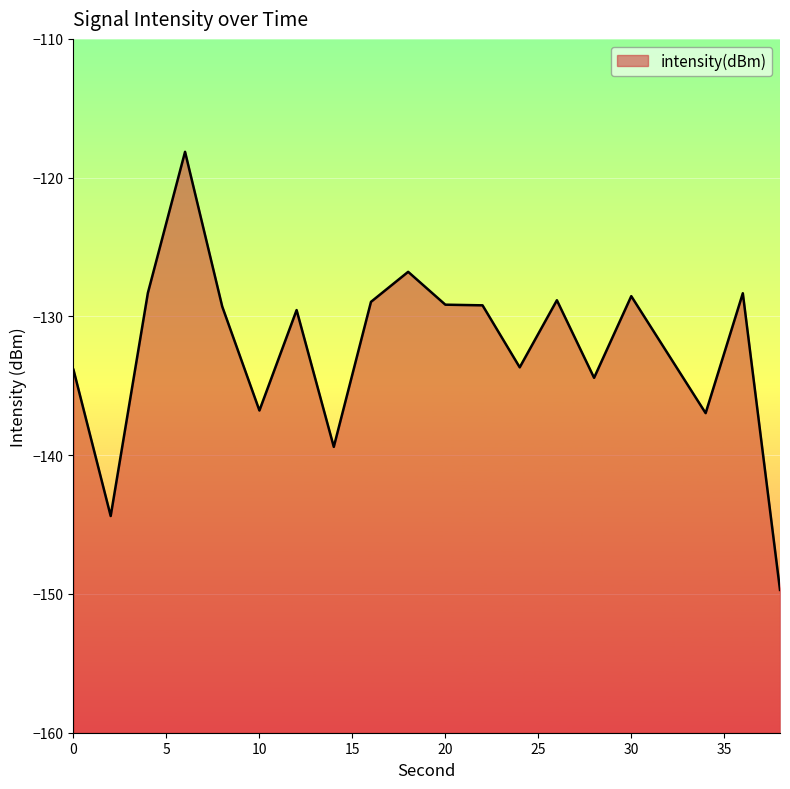

What is the minimum value shown in the chart?

-149.7